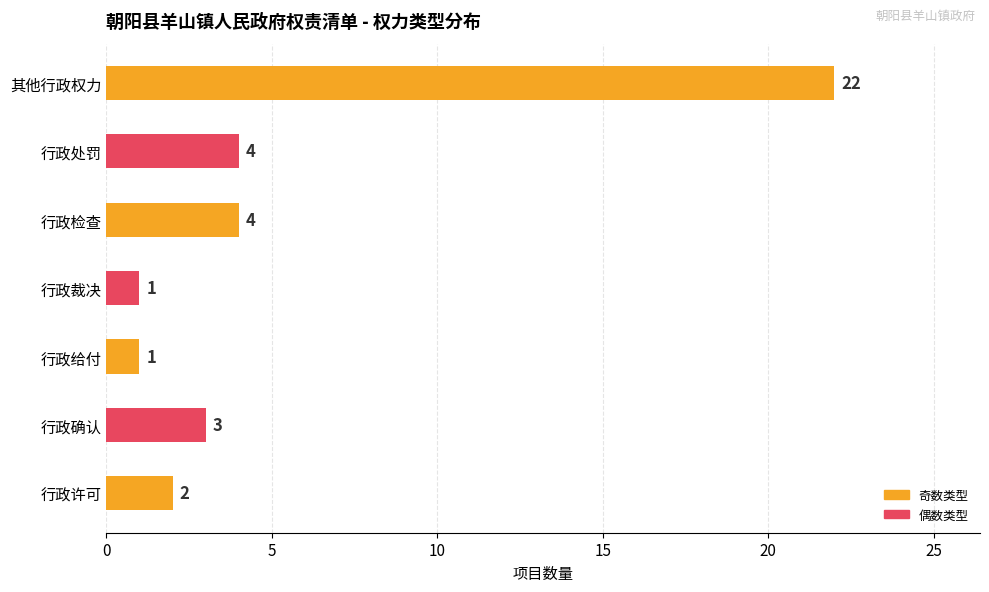

The chart shows a value of 0 at 行政给付. True or false?

False